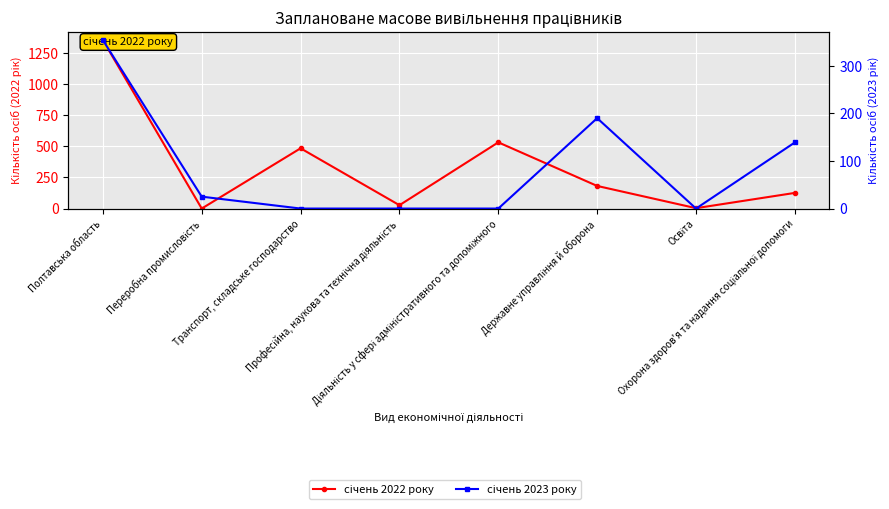

What is the value of the січень 2022 року point at the 6th from the left?

182